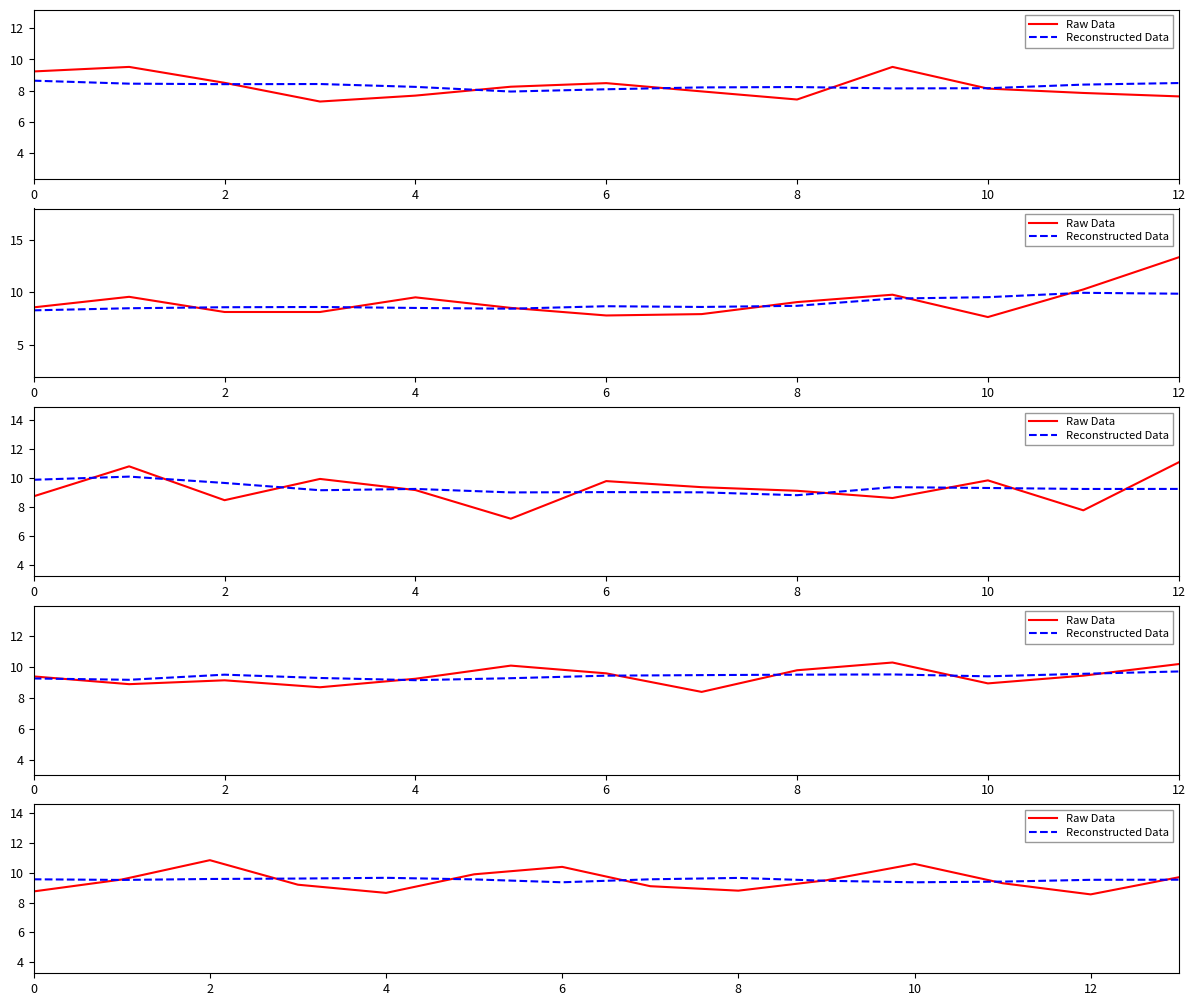

What is the difference between the maximum and minimum values in the Raw Data series?

2.3